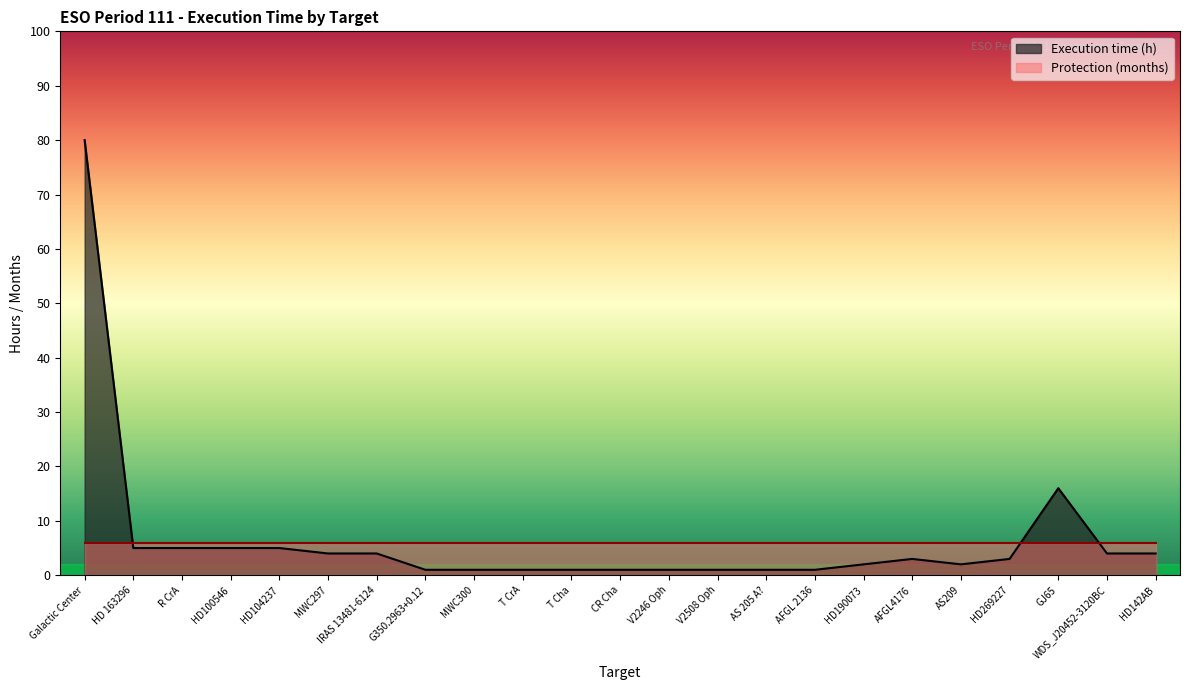

At which category does the data reach its first local peak?

AFGL4176